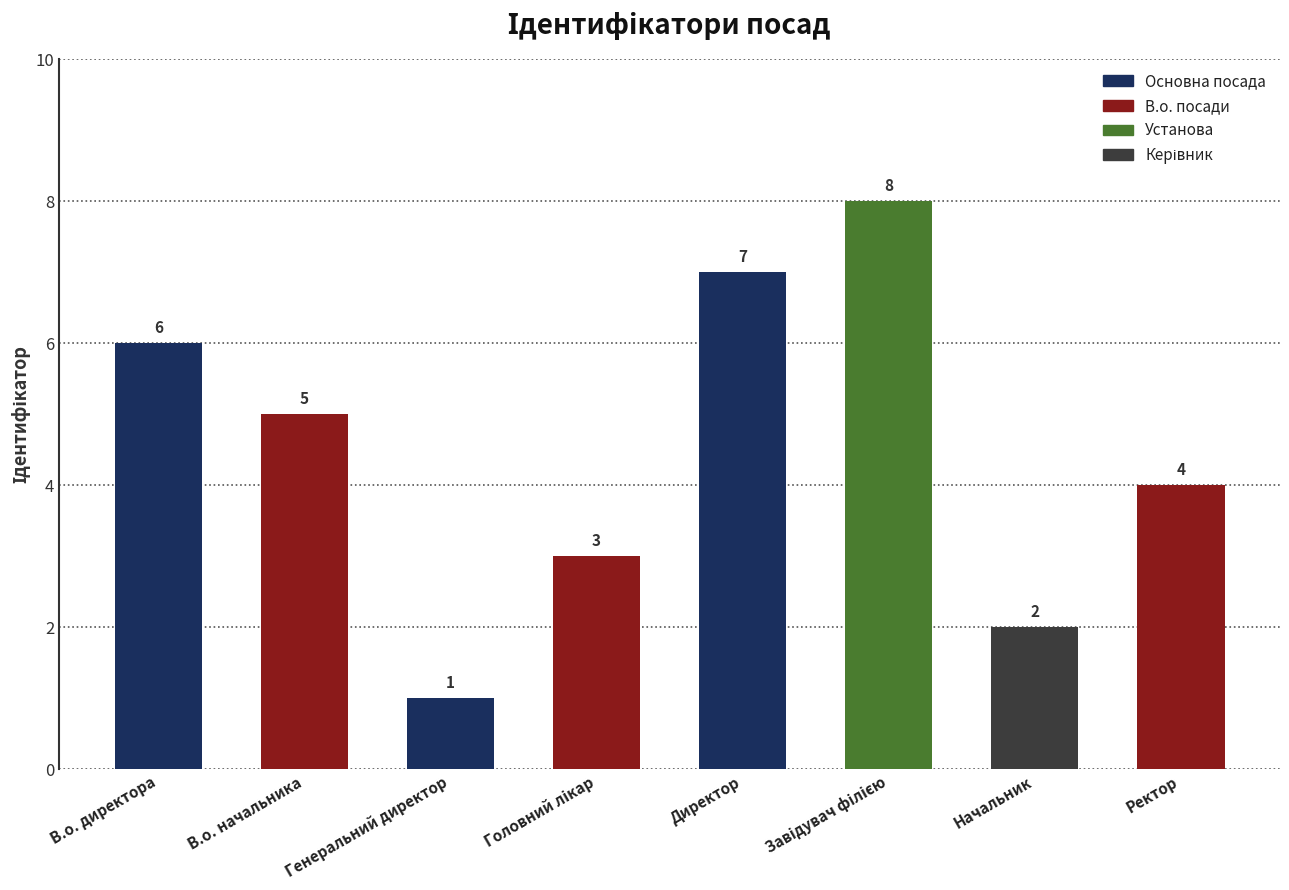

Are the bars horizontal?

No